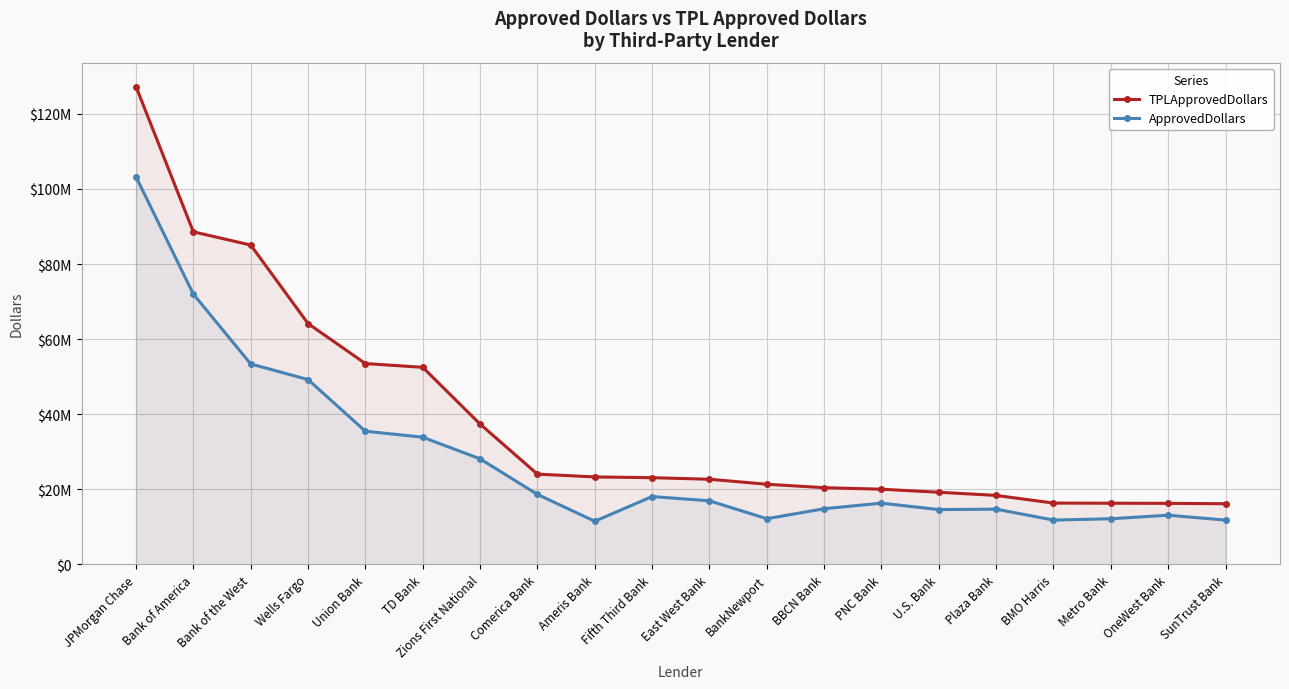

Which series has the largest total across all categories?

TPLApprovedDollars